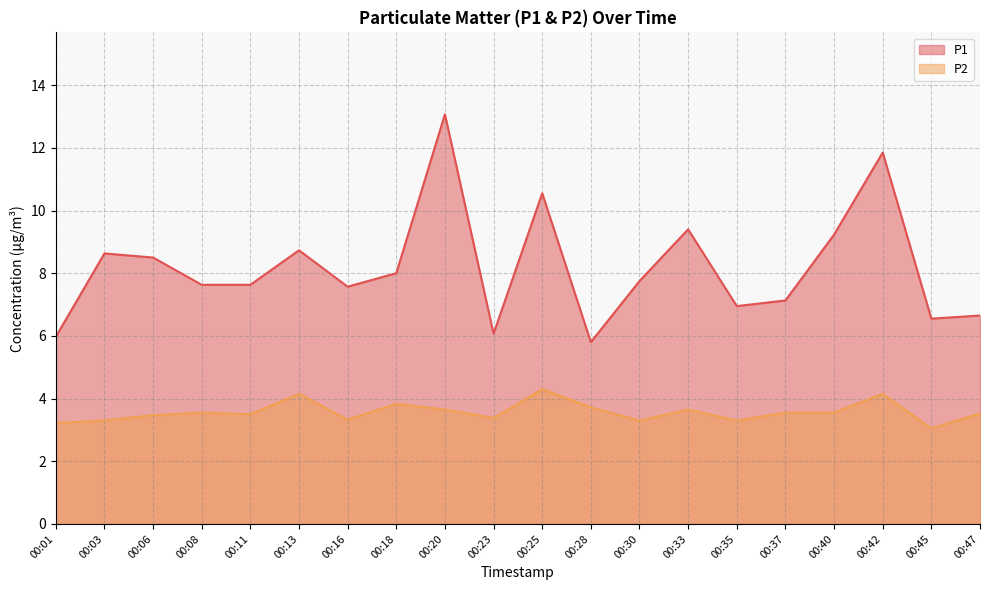

Where is the first local minimum for P2?

00:11